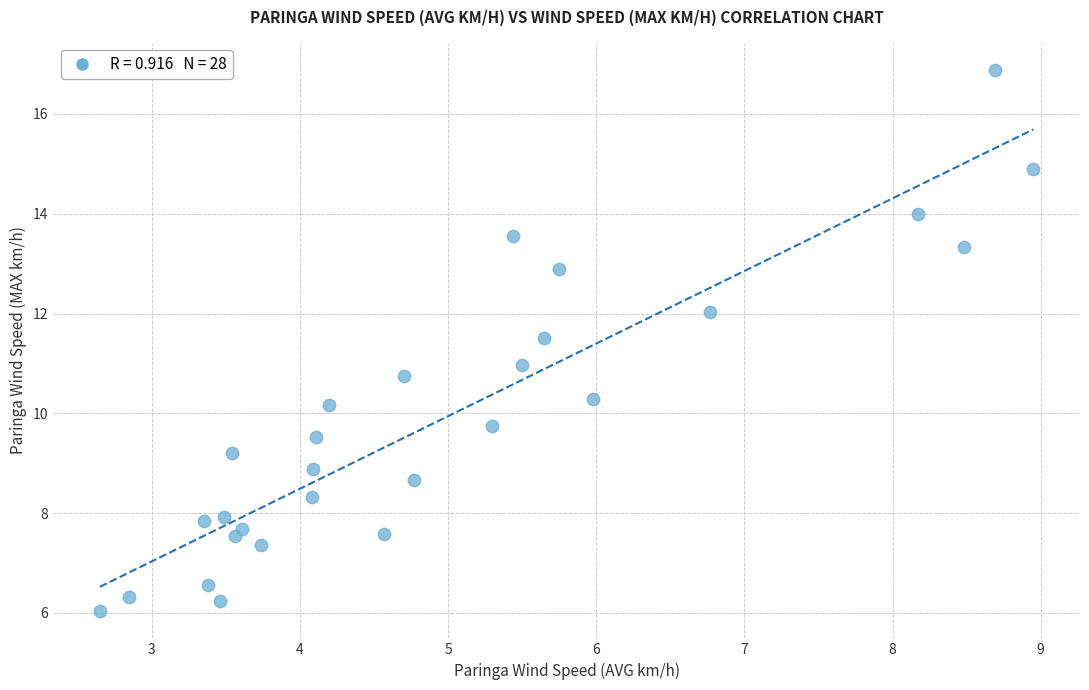

What is the range of Y values (max minus min)?

10.9